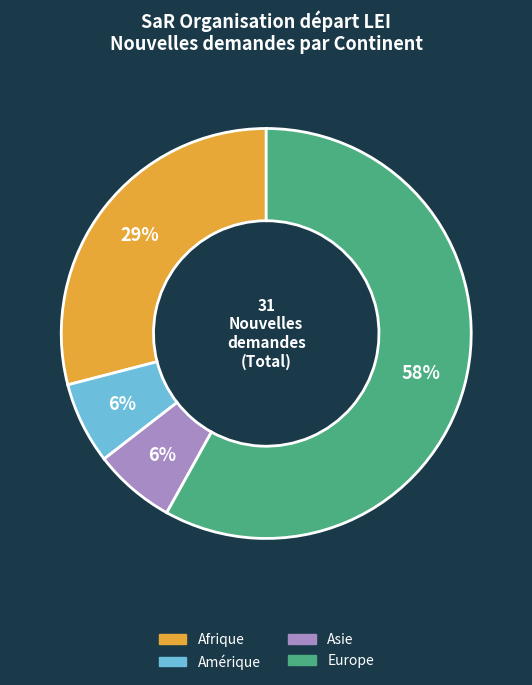

Is it true that Amérique is 1% of the pie?

False